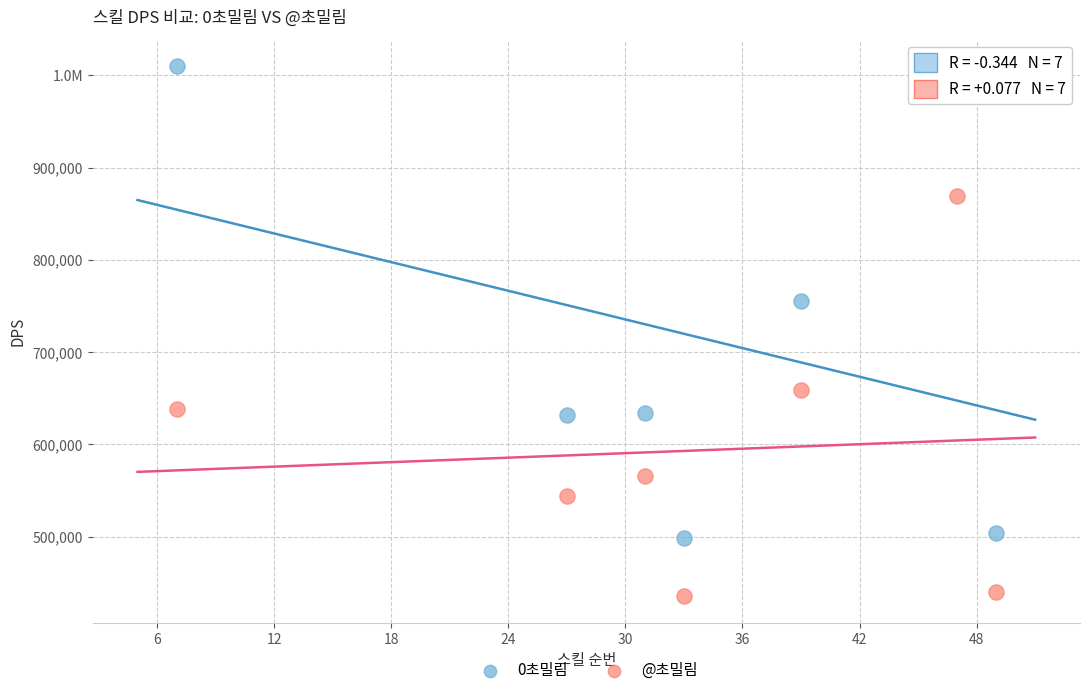

What are all the series names shown in the legend?

0초밀림, @초밀림